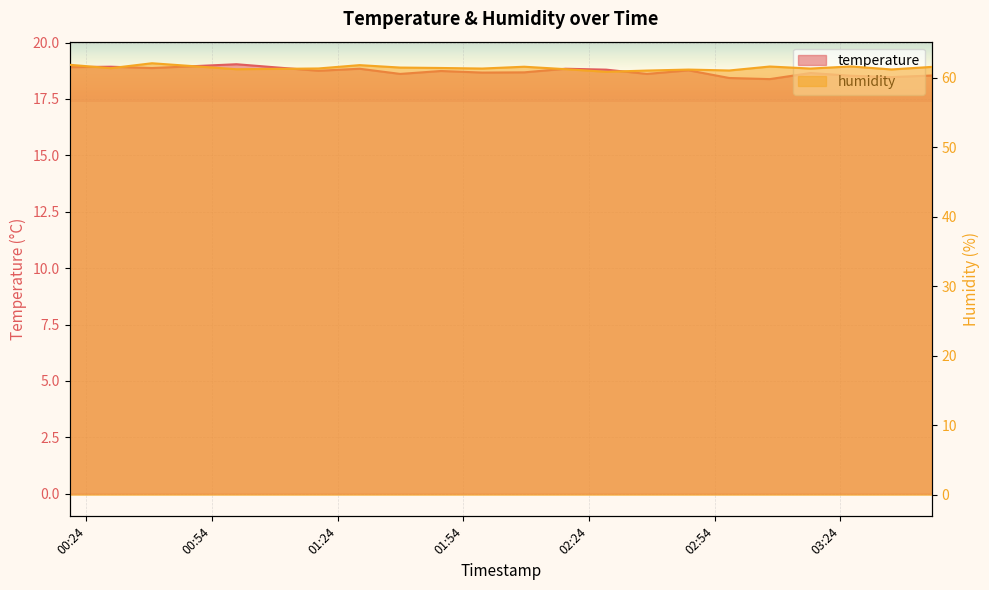

What is the sum of all temperature values?

374.1